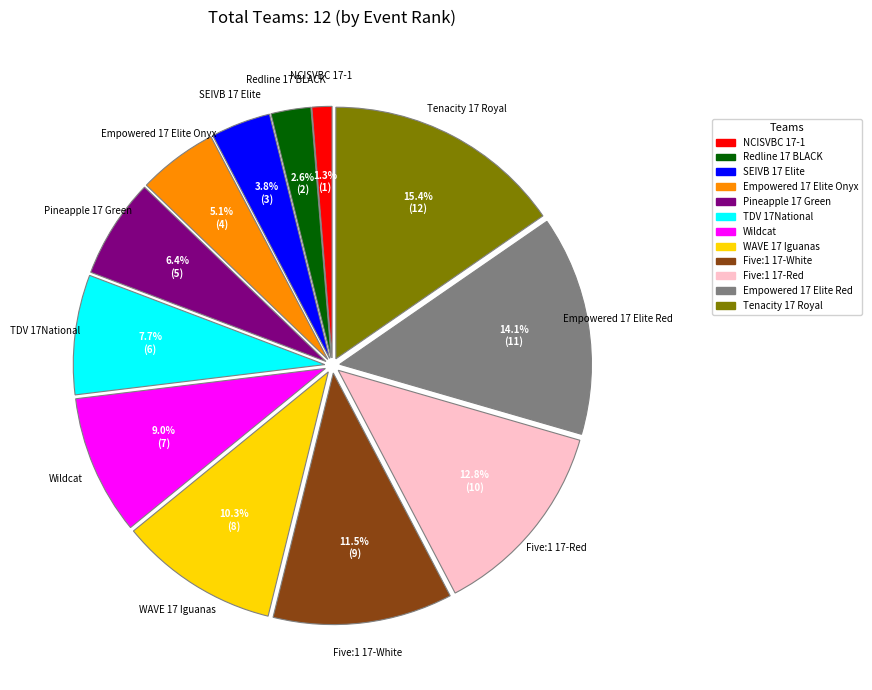

The SEIVB 17 Elite slice represents 4% of the pie. True or false?

True